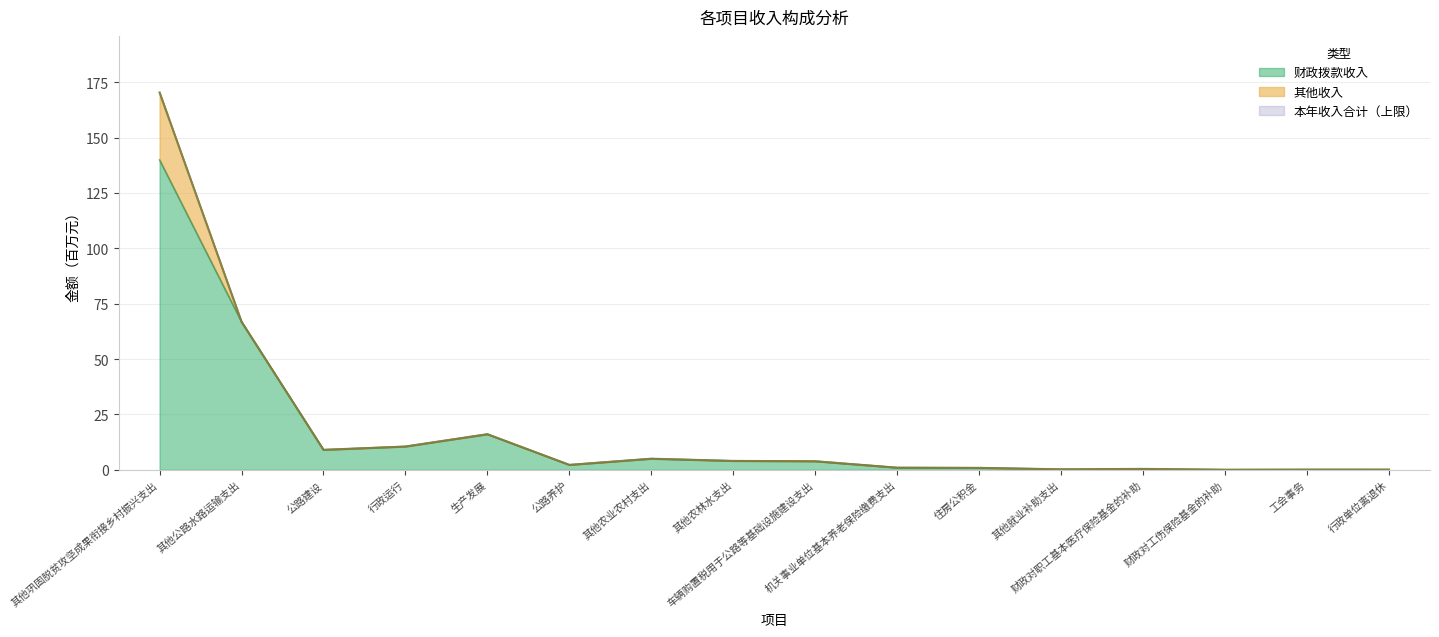

Does the chart have visible grid lines?

Yes